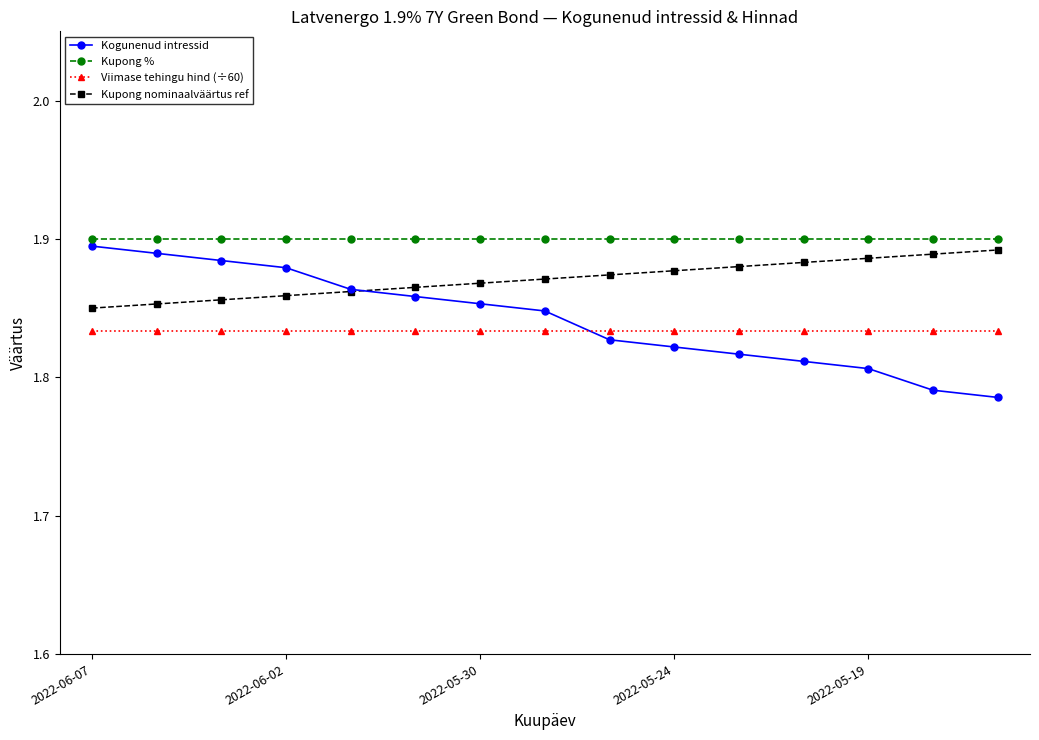

Which series has the widest spread of values?

Kogunenud intressid